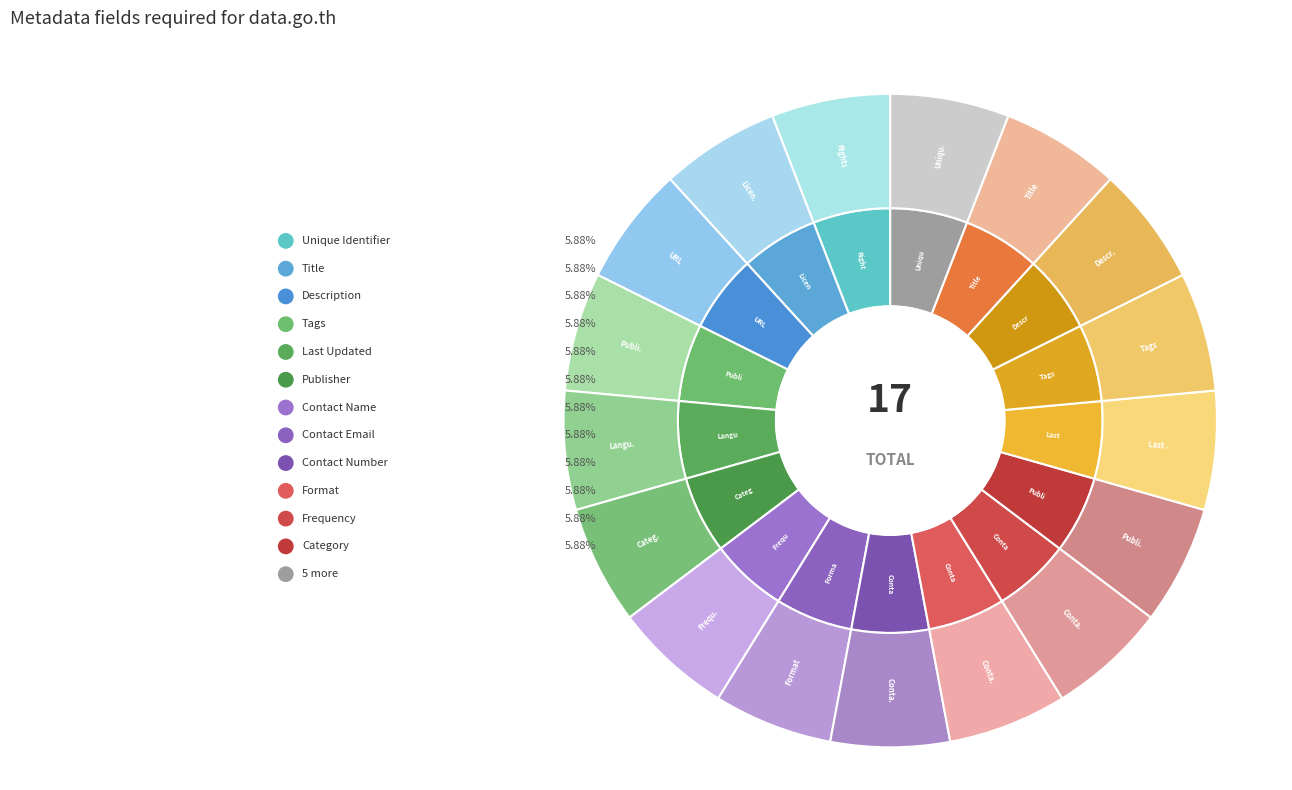

True or false: Tags accounts for 1% of the total.

False